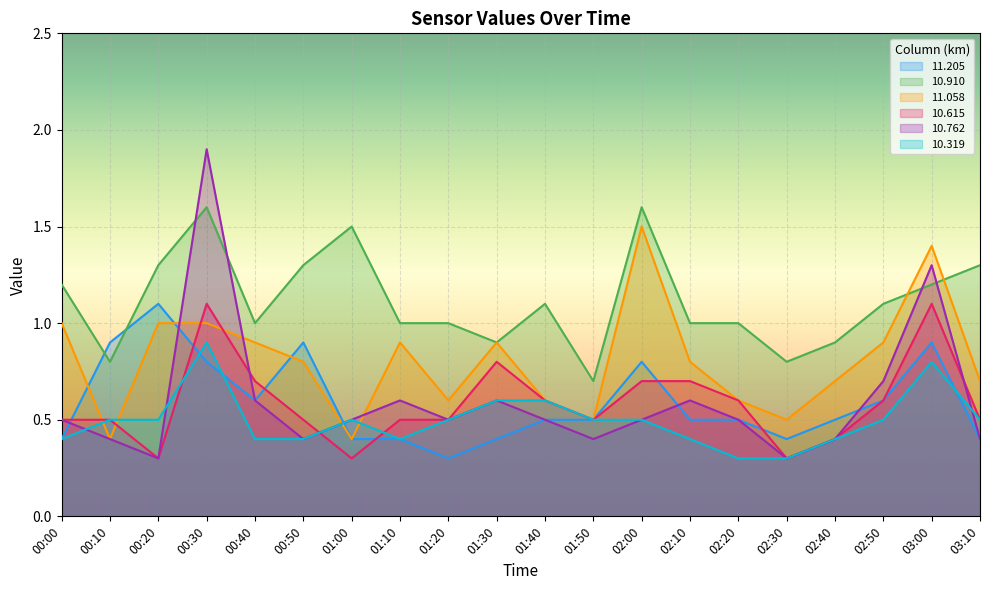

What is the total value across all series at 02:10?

4.0